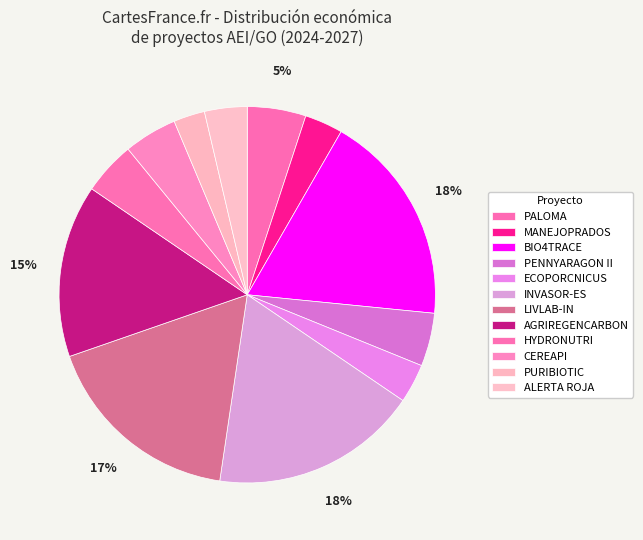

How much of the chart is everything except BIO4TRACE?

81.7%